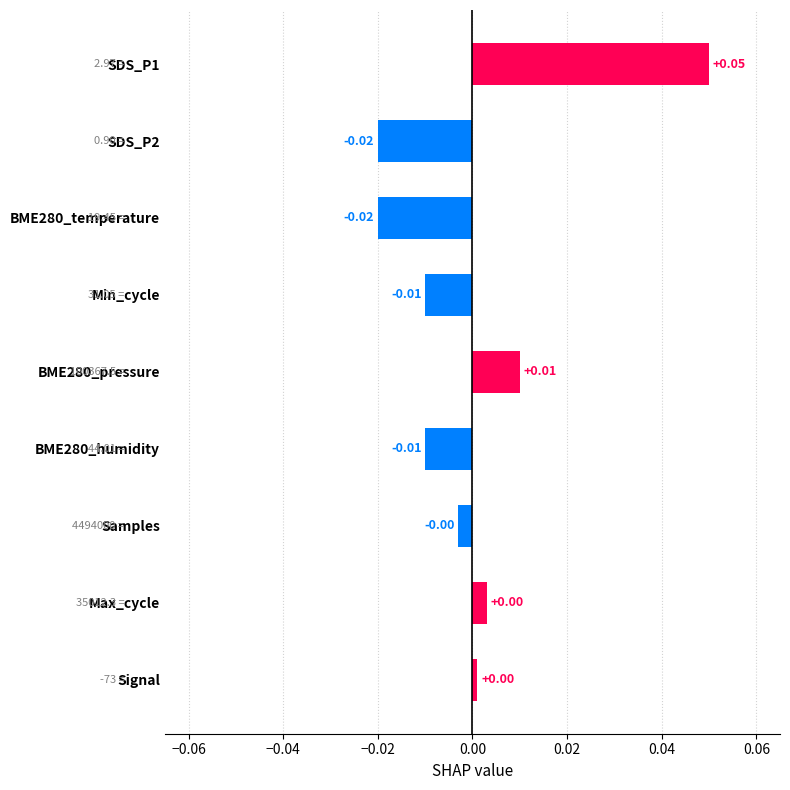

Between Samples and BME280_temperature, which is larger?

Samples